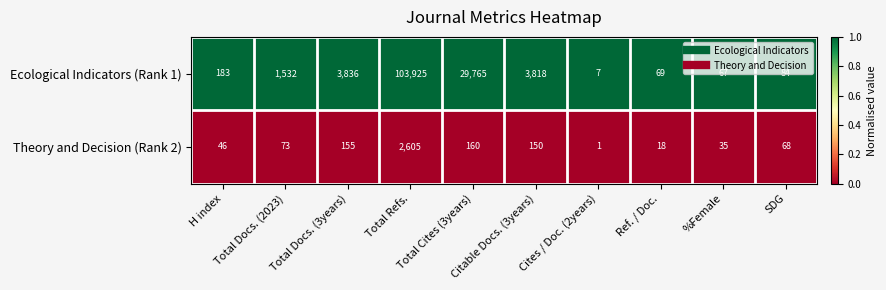

What is the minimum value for Ecological Indicators (Rank 1)?

7